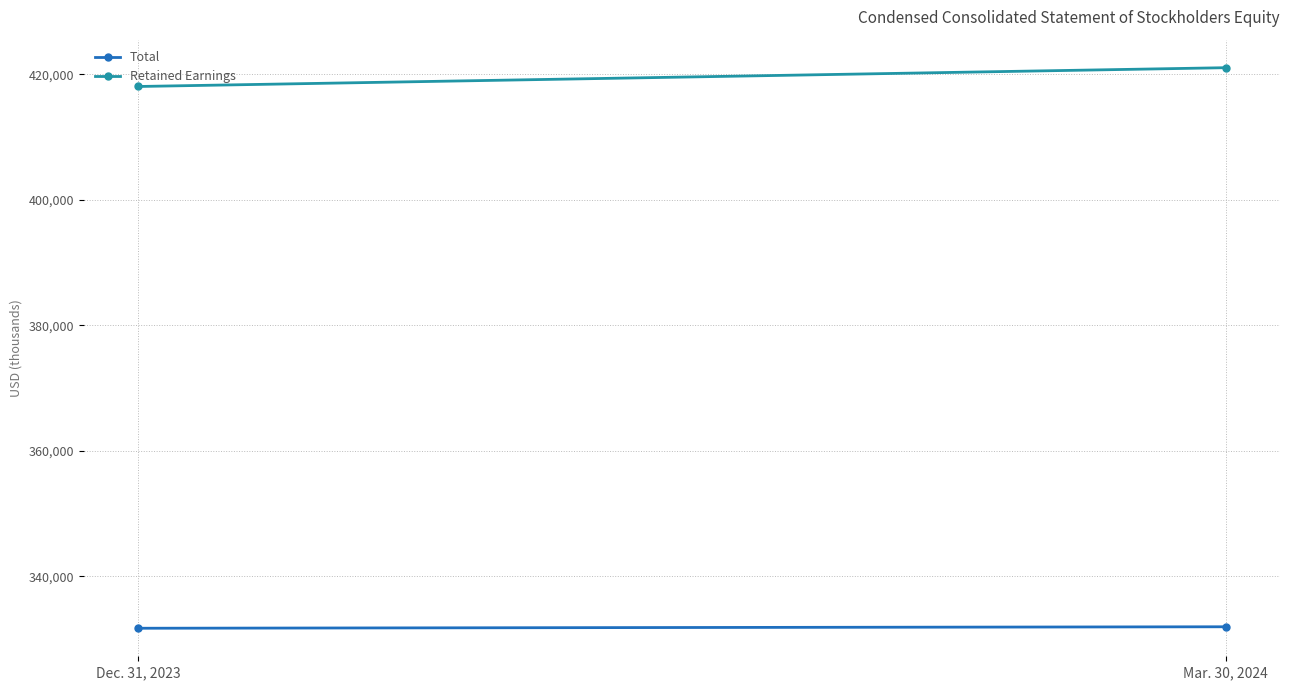

What is the minimum value for Total?

331721